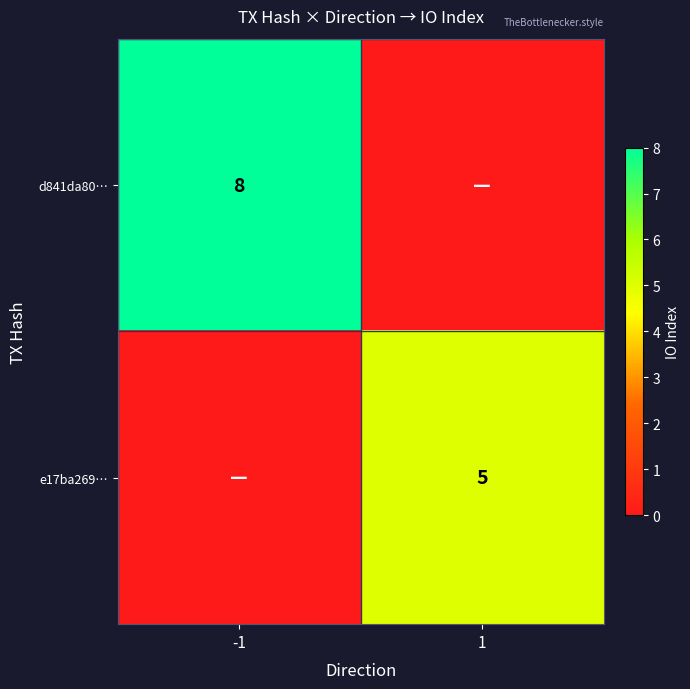

How many data points does each series have?

2